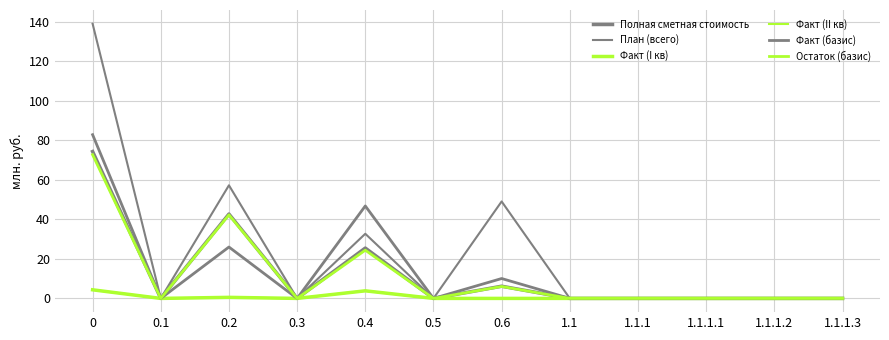

Does the chart display data point markers on the line(s)?

No